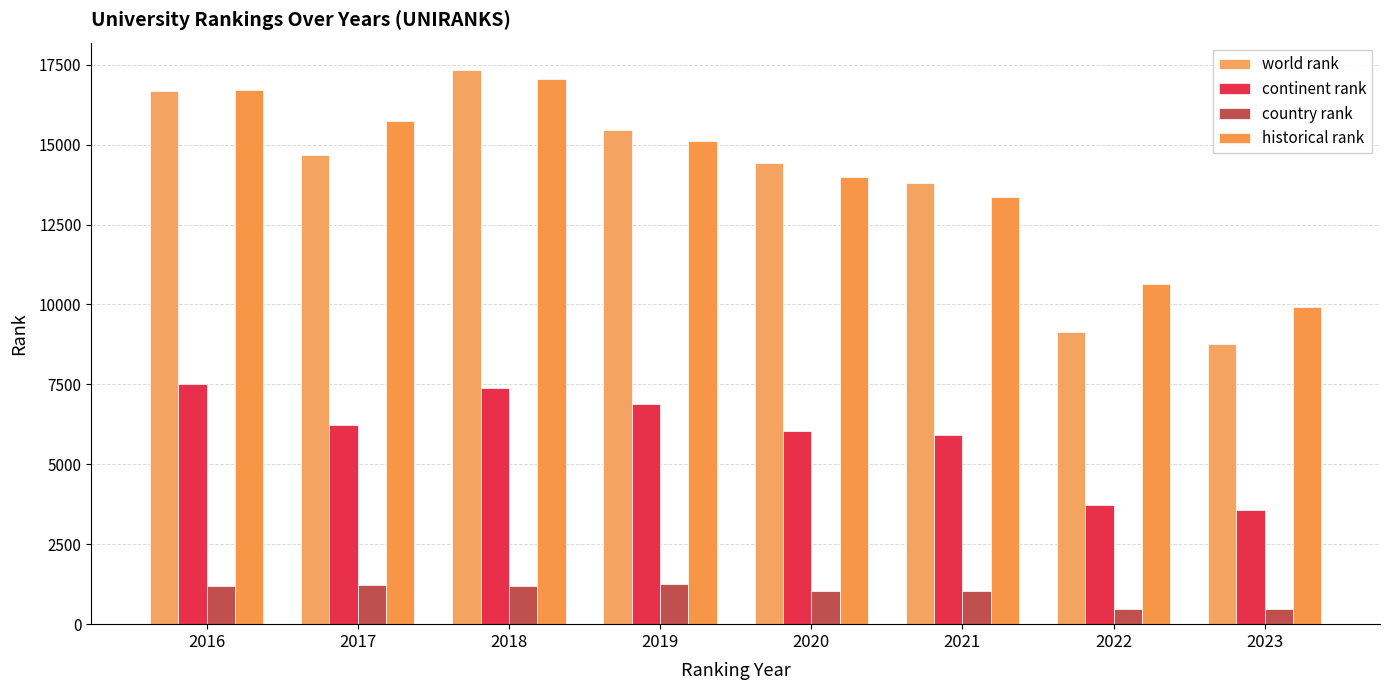

Where is world rank nearest to the value 13050?

2021